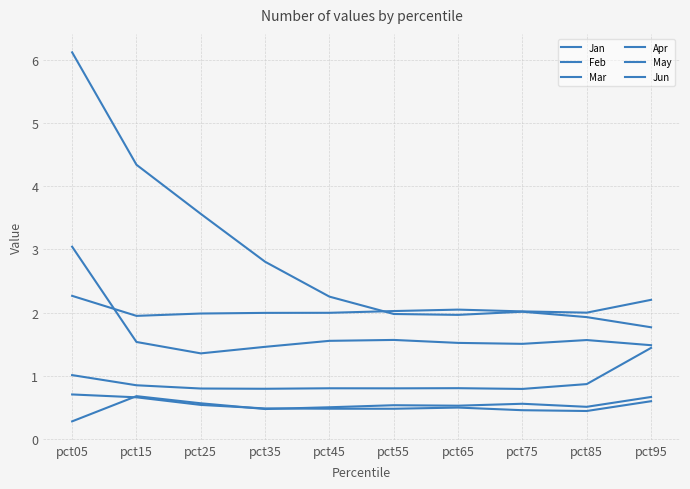

Reading left to right, extract all data points from this chart.

Jan: pct05=6.1	pct15=4.3	pct25=3.6	pct35=2.8	pct45=2.3	pct55=2.0	pct65=2.0	pct75=2.0	pct85=1.9	pct95=1.8
Feb: pct05=0.3	pct15=0.7	pct25=0.6	pct35=0.5	pct45=0.5	pct55=0.5	pct65=0.5	pct75=0.6	pct85=0.5	pct95=0.7
Mar: pct05=0.7	pct15=0.7	pct25=0.5	pct35=0.5	pct45=0.5	pct55=0.5	pct65=0.5	pct75=0.5	pct85=0.4	pct95=0.6
Apr: pct05=2.3	pct15=1.9	pct25=2.0	pct35=2.0	pct45=2.0	pct55=2.0	pct65=2.0	pct75=2.0	pct85=2.0	pct95=2.2
May: pct05=1.0	pct15=0.9	pct25=0.8	pct35=0.8	pct45=0.8	pct55=0.8	pct65=0.8	pct75=0.8	pct85=0.9	pct95=1.4
Jun: pct05=3.0	pct15=1.5	pct25=1.4	pct35=1.5	pct45=1.6	pct55=1.6	pct65=1.5	pct75=1.5	pct85=1.6	pct95=1.5